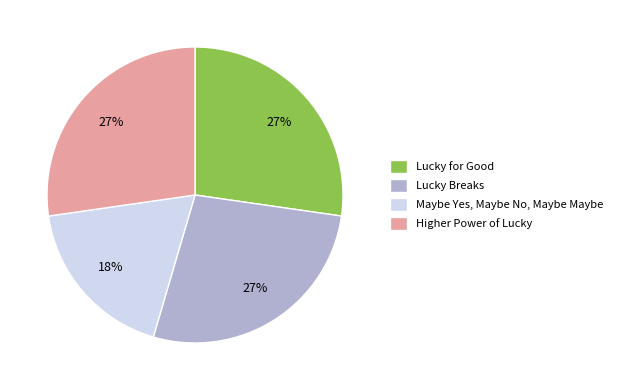

Approximately how many times larger is the value at Maybe Yes, Maybe No, Maybe Maybe compared to Higher Power of Lucky?

0.7